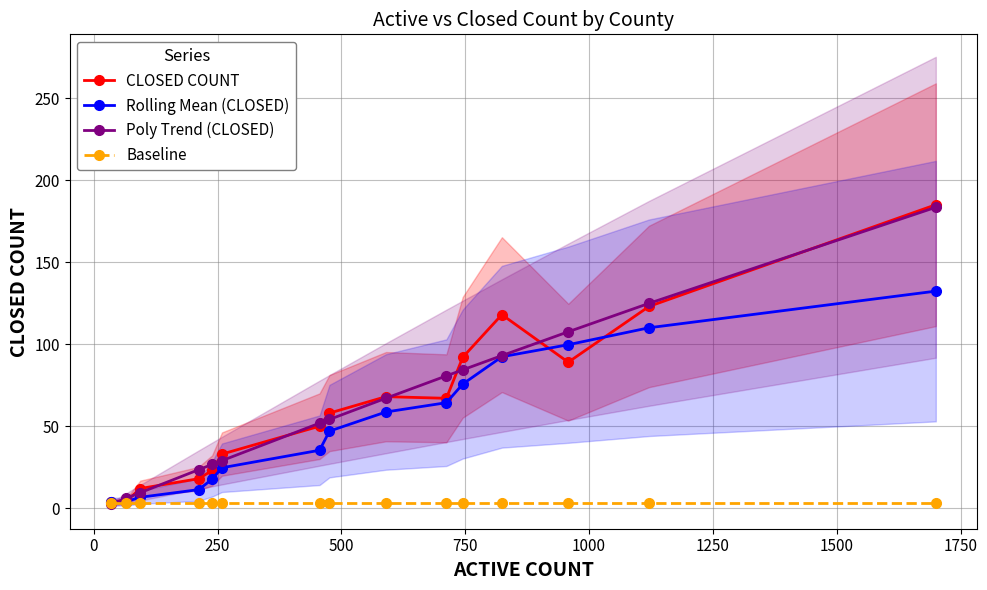

What is the greatest value displayed?

185.0